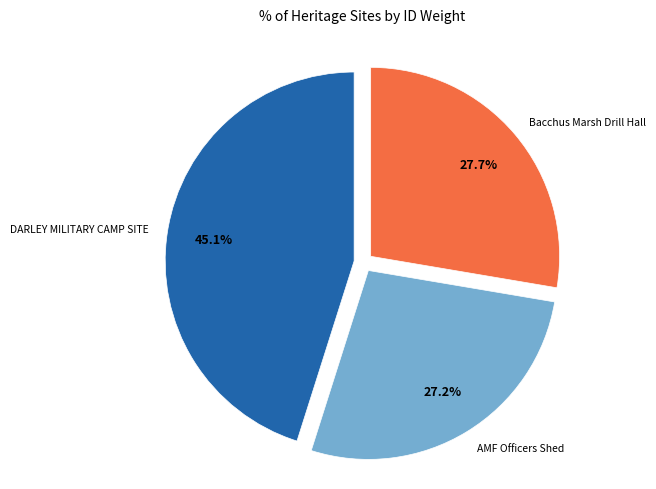

Is there any slice that represents more than half of the pie?

No